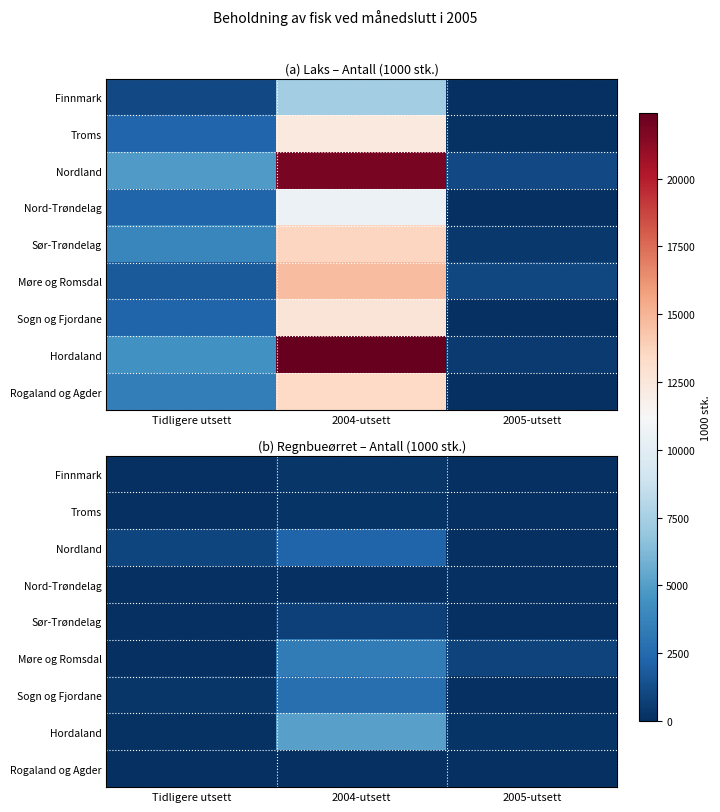

Where is Rogaland og Agder nearest to the value 3?

2004-utsett